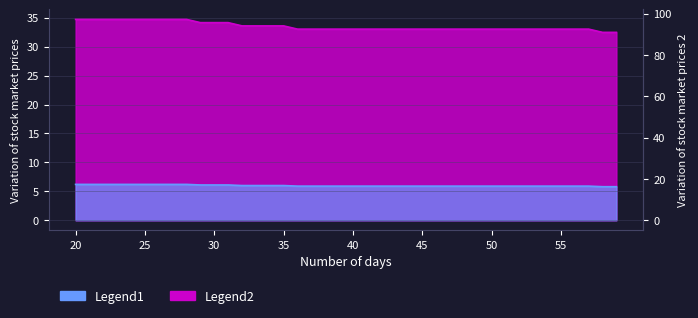

True or false: Legend2 has more than 0 points higher than both neighbors.

False